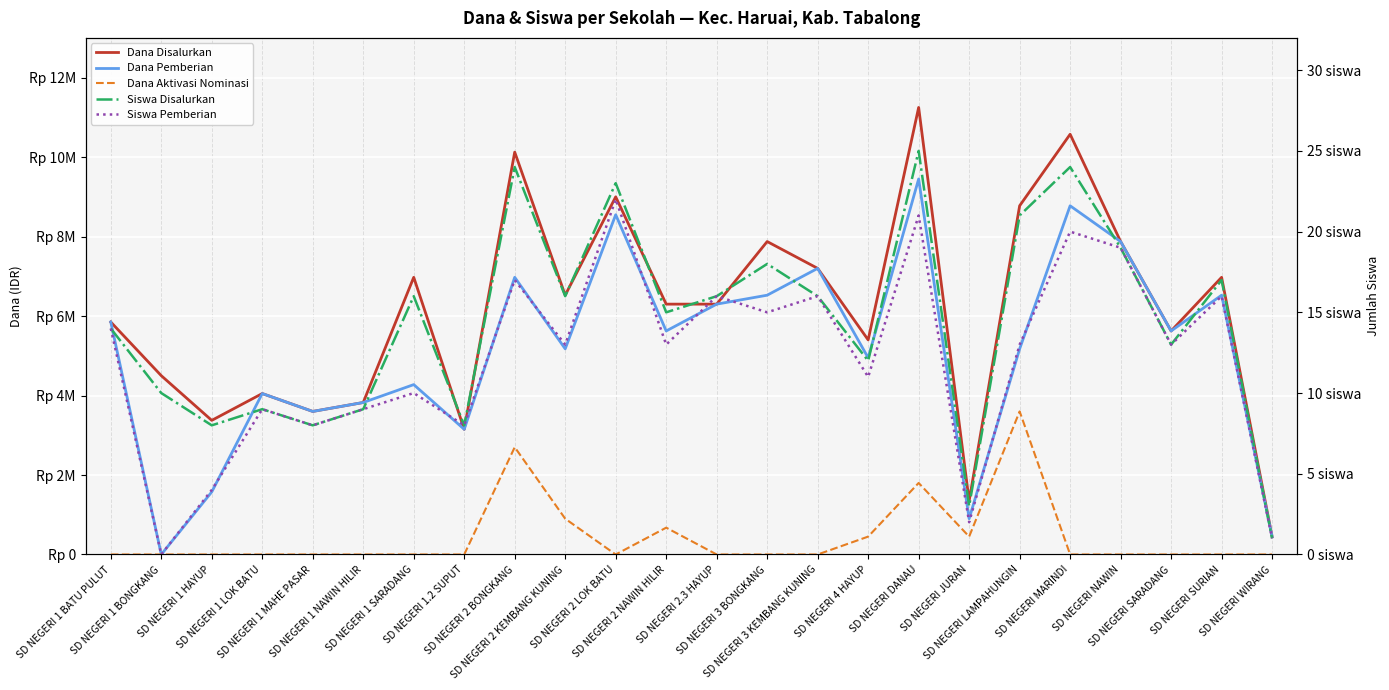

Which series has the largest total across all categories?

Dana Disalurkan